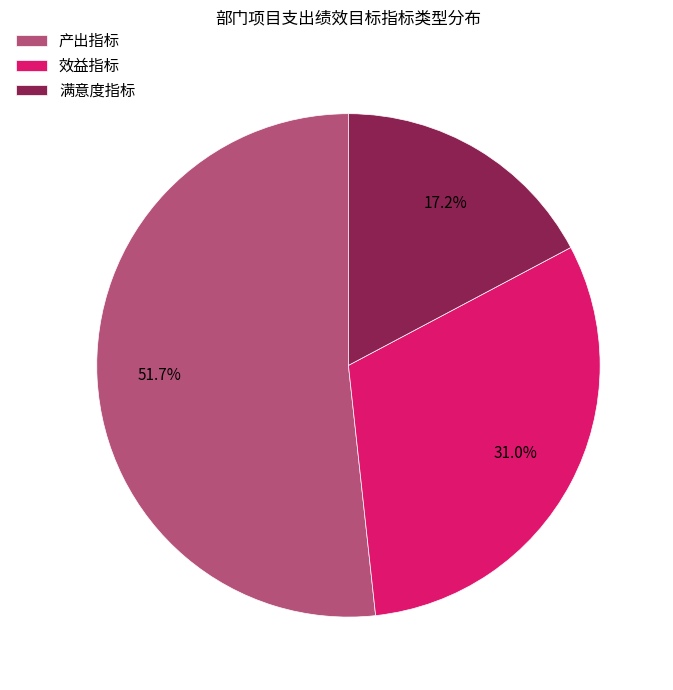

Does 满意度指标 represent more than half of the total?

No